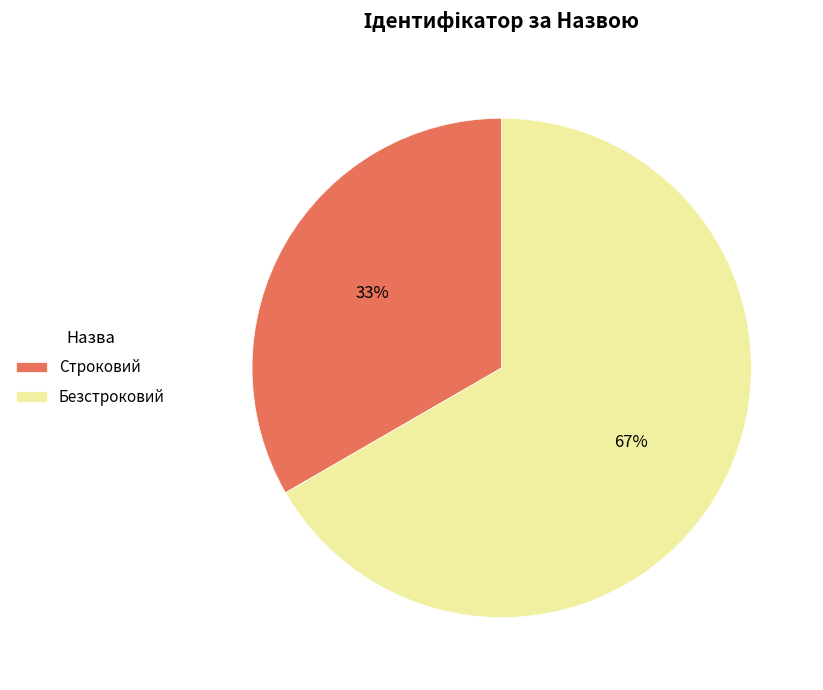

The Безстроковий slice represents 67% of the pie. True or false?

True